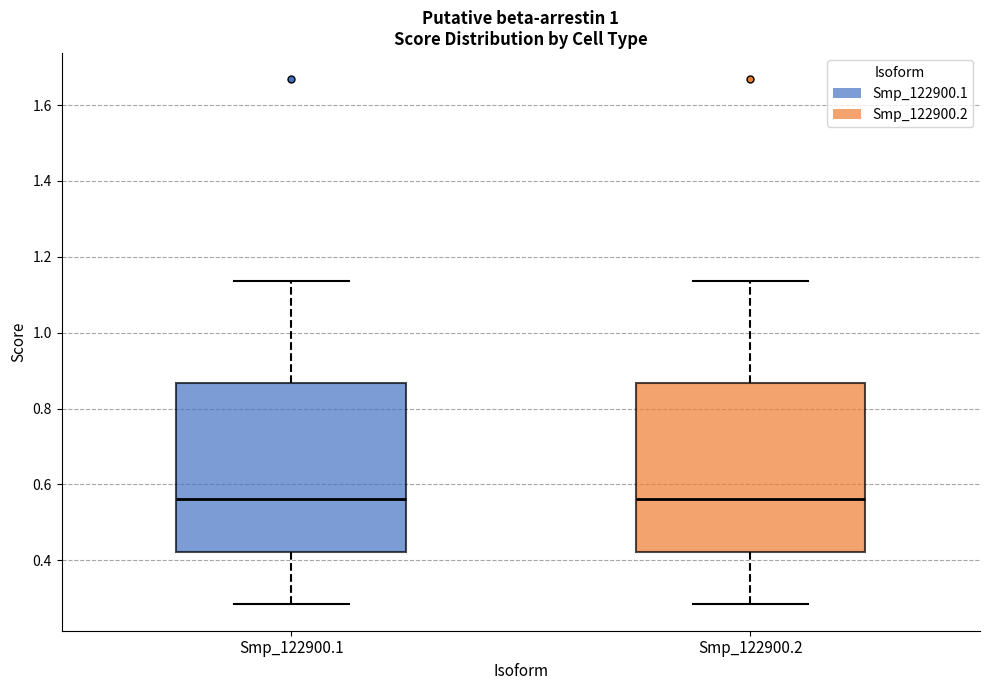

Reading left to right, read every box against the y-axis: the position of its median line, the range the box covers, and the ends of its whiskers. The values are not printed on the chart, so give them approximately, as read against the axis.

Smp_122900.1: median 0.56, box 0.42 to 0.86, whiskers 0.28 to 1.14
Smp_122900.2: median 0.56, box 0.42 to 0.86, whiskers 0.28 to 1.14